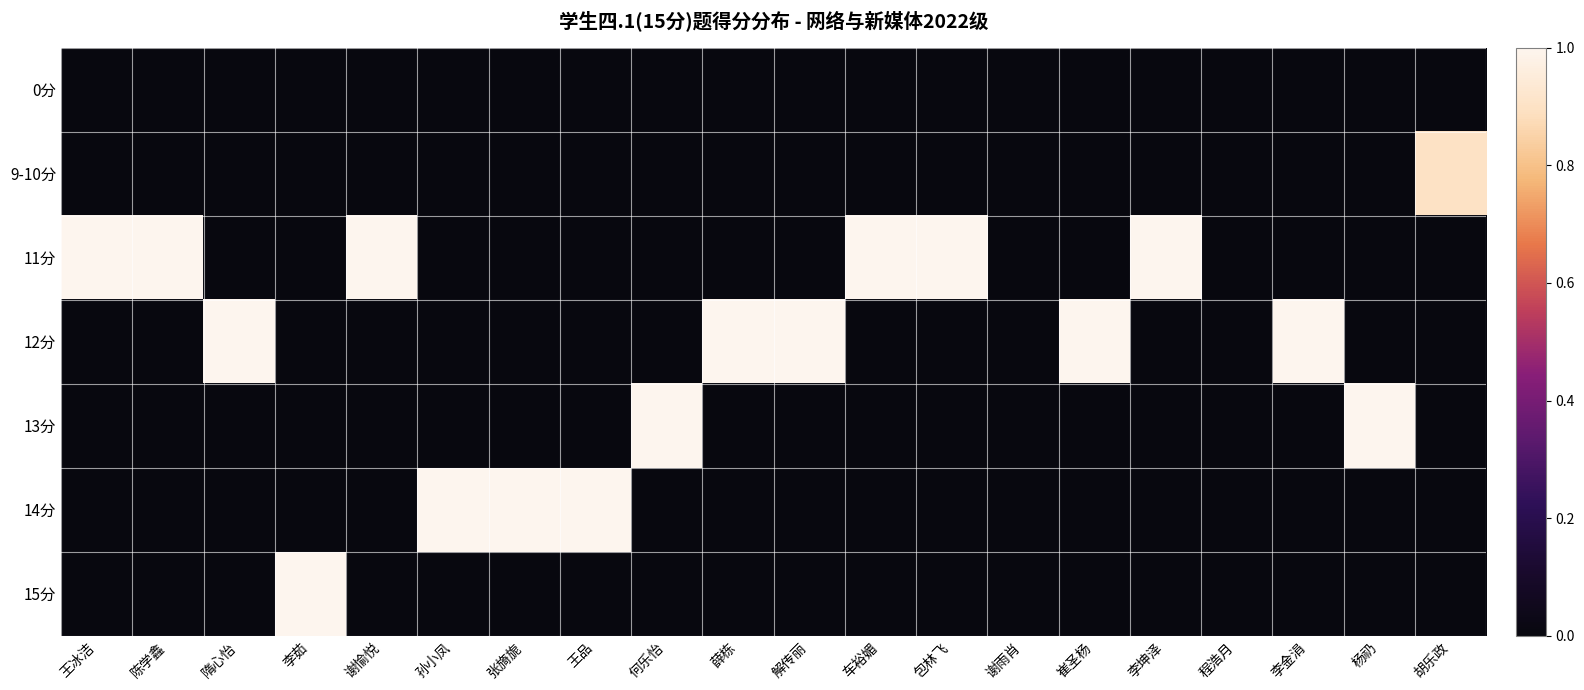

Reading right to left, transcribe all the data shown in this chart.

0分: 胡乐政=0.0	杨礽=0.0	李金涓=0.0	程浩月=0.0	李坤泽=0.0	崔圣杨=0.0	谢雨肖=0.0	包林飞=0.0	车裕媚=0.0	解传丽=0.0	薛栋=0.0	何乐怡=0.0	王品=0.0	张旖旎=0.0	孙小凤=0.0	谢愉悦=0.0	李茹=0.0	隋心怡=0.0	陈学鑫=0.0	王冰洁=0.0
9-10分: 胡乐政=0.9	杨礽=0.0	李金涓=0.0	程浩月=0.0	李坤泽=0.0	崔圣杨=0.0	谢雨肖=0.0	包林飞=0.0	车裕媚=0.0	解传丽=0.0	薛栋=0.0	何乐怡=0.0	王品=0.0	张旖旎=0.0	孙小凤=0.0	谢愉悦=0.0	李茹=0.0	隋心怡=0.0	陈学鑫=0.0	王冰洁=0.0
11分: 胡乐政=0.0	杨礽=0.0	李金涓=0.0	程浩月=0.0	李坤泽=1.0	崔圣杨=0.0	谢雨肖=0.0	包林飞=1.0	车裕媚=1.0	解传丽=0.0	薛栋=0.0	何乐怡=0.0	王品=0.0	张旖旎=0.0	孙小凤=0.0	谢愉悦=1.0	李茹=0.0	隋心怡=0.0	陈学鑫=1.0	王冰洁=1.0
12分: 胡乐政=0.0	杨礽=0.0	李金涓=1.0	程浩月=0.0	李坤泽=0.0	崔圣杨=1.0	谢雨肖=0.0	包林飞=0.0	车裕媚=0.0	解传丽=1.0	薛栋=1.0	何乐怡=0.0	王品=0.0	张旖旎=0.0	孙小凤=0.0	谢愉悦=0.0	李茹=0.0	隋心怡=1.0	陈学鑫=0.0	王冰洁=0.0
13分: 胡乐政=0.0	杨礽=1.0	李金涓=0.0	程浩月=0.0	李坤泽=0.0	崔圣杨=0.0	谢雨肖=0.0	包林飞=0.0	车裕媚=0.0	解传丽=0.0	薛栋=0.0	何乐怡=1.0	王品=0.0	张旖旎=0.0	孙小凤=0.0	谢愉悦=0.0	李茹=0.0	隋心怡=0.0	陈学鑫=0.0	王冰洁=0.0
14分: 胡乐政=0.0	杨礽=0.0	李金涓=0.0	程浩月=0.0	李坤泽=0.0	崔圣杨=0.0	谢雨肖=0.0	包林飞=0.0	车裕媚=0.0	解传丽=0.0	薛栋=0.0	何乐怡=0.0	王品=1.0	张旖旎=1.0	孙小凤=1.0	谢愉悦=0.0	李茹=0.0	隋心怡=0.0	陈学鑫=0.0	王冰洁=0.0
15分: 胡乐政=0.0	杨礽=0.0	李金涓=0.0	程浩月=0.0	李坤泽=0.0	崔圣杨=0.0	谢雨肖=0.0	包林飞=0.0	车裕媚=0.0	解传丽=0.0	薛栋=0.0	何乐怡=0.0	王品=0.0	张旖旎=0.0	孙小凤=0.0	谢愉悦=0.0	李茹=1.0	隋心怡=0.0	陈学鑫=0.0	王冰洁=0.0